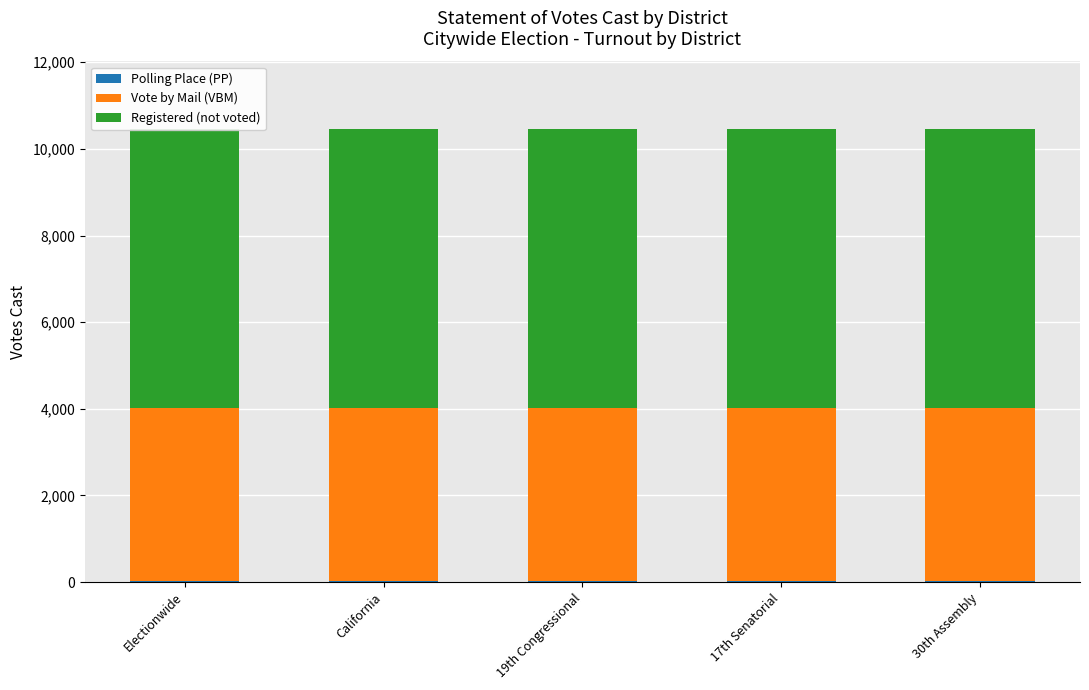

What is the minimum value shown in the chart?

28